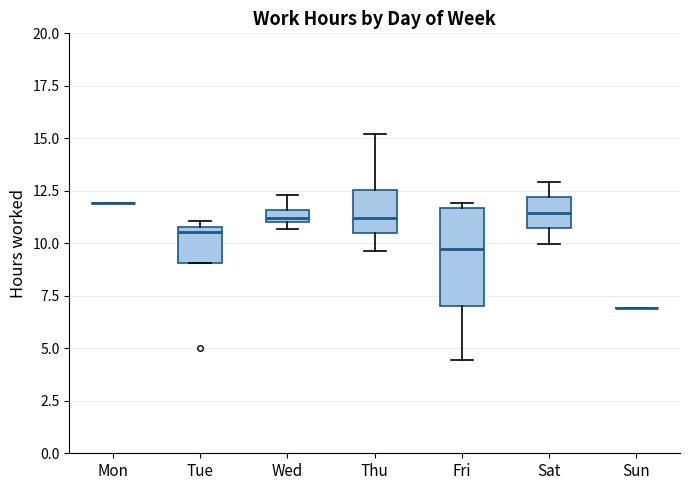

Comparing the boxes themselves (not the whiskers), which one is the tallest?

Fri